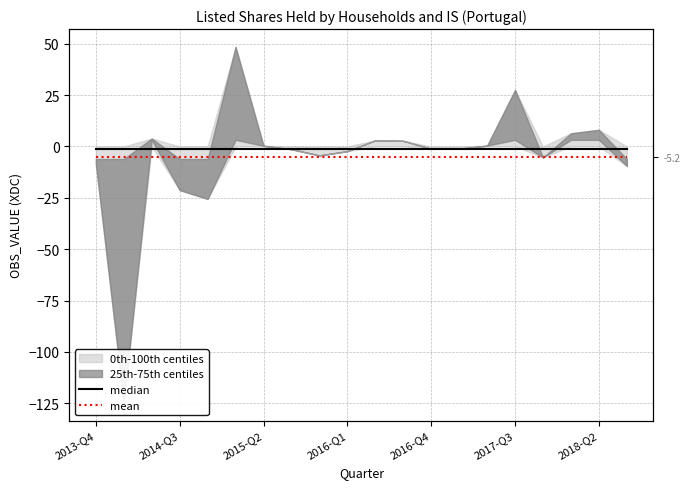

Does the chart display data point markers on the line(s)?

No